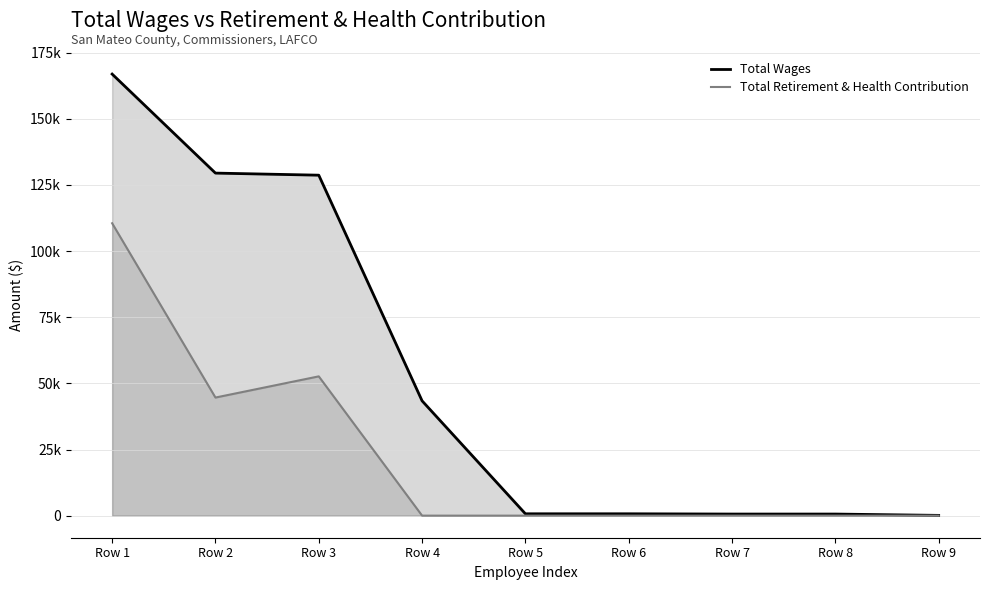

True or false: Total Retirement & Health Contribution and Total Wages cross at least once.

False